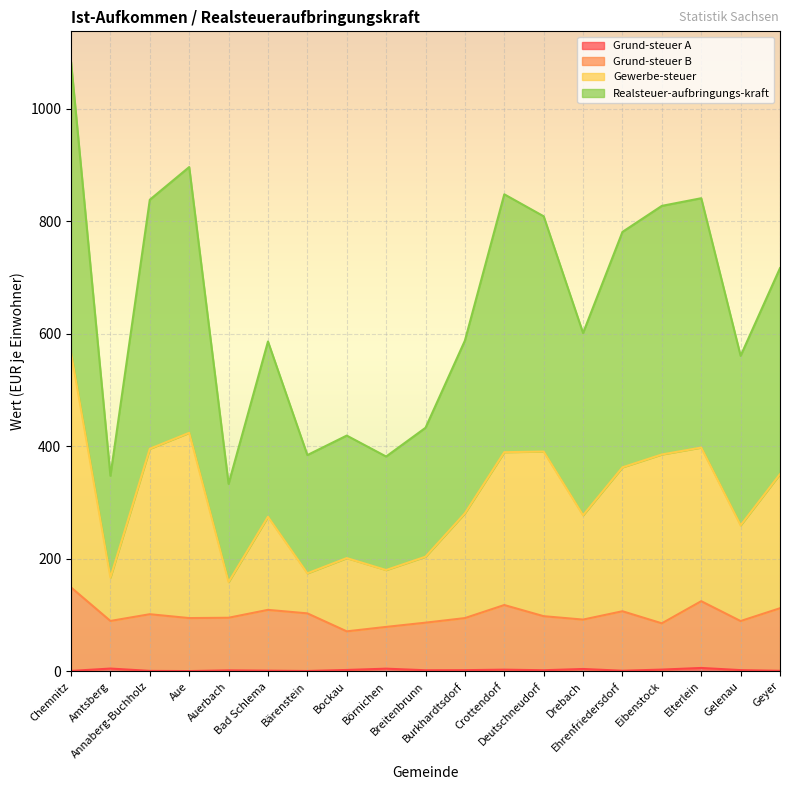

How many values in the Realsteuer-aufbringungs-kraft series are below 601?

9